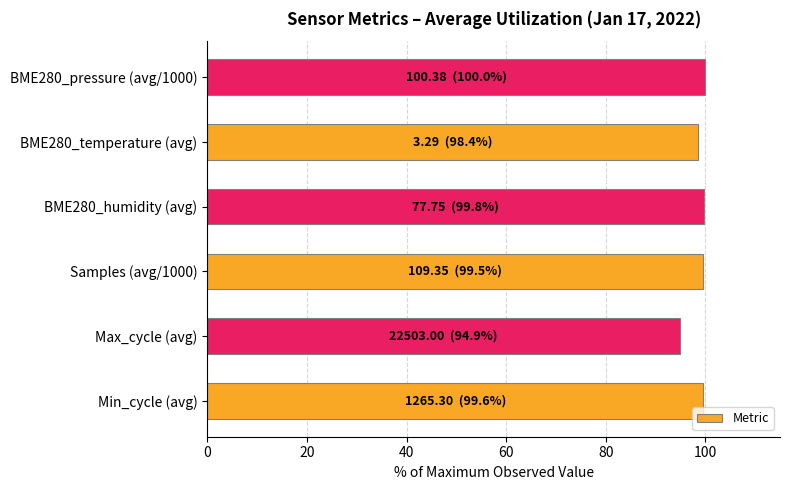

What is the change in value from Min_cycle (avg) to Max_cycle (avg)?

-4.7